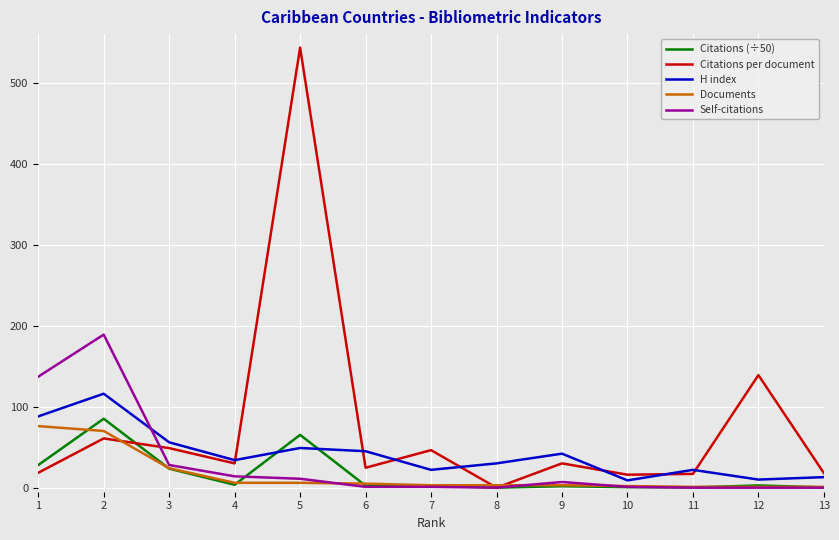

True or false: H index has a value of 116.0 at 2.

True